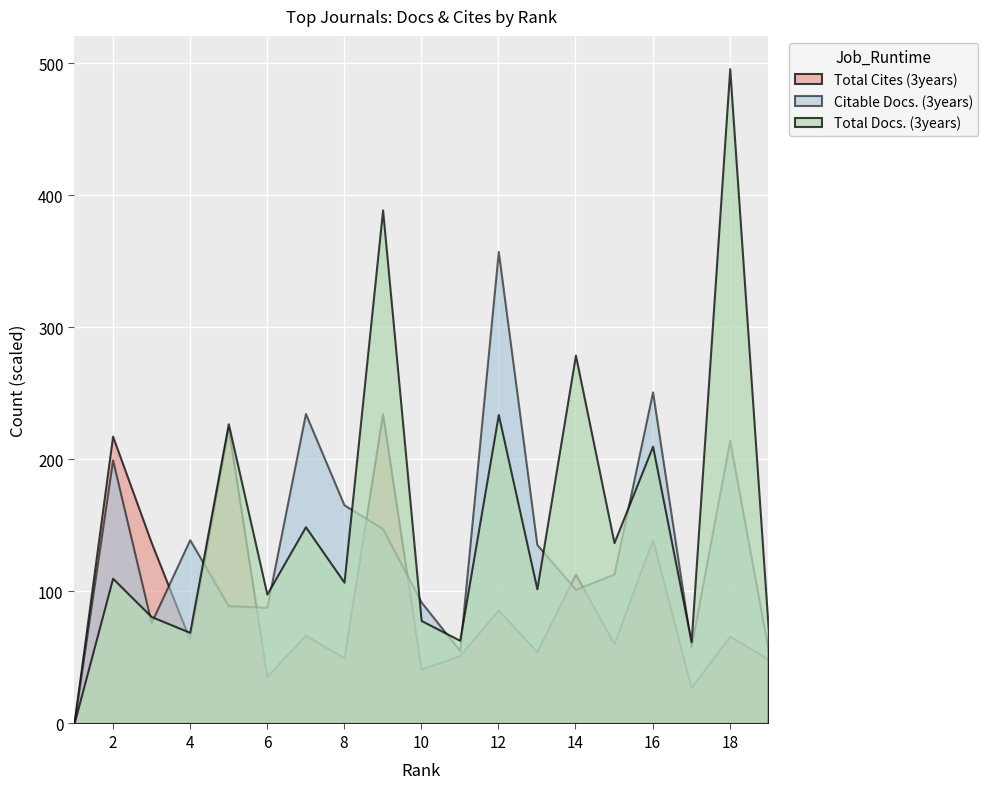

True or false: Total Docs. (3years) and Total Cites (3years) intersect in this chart.

True